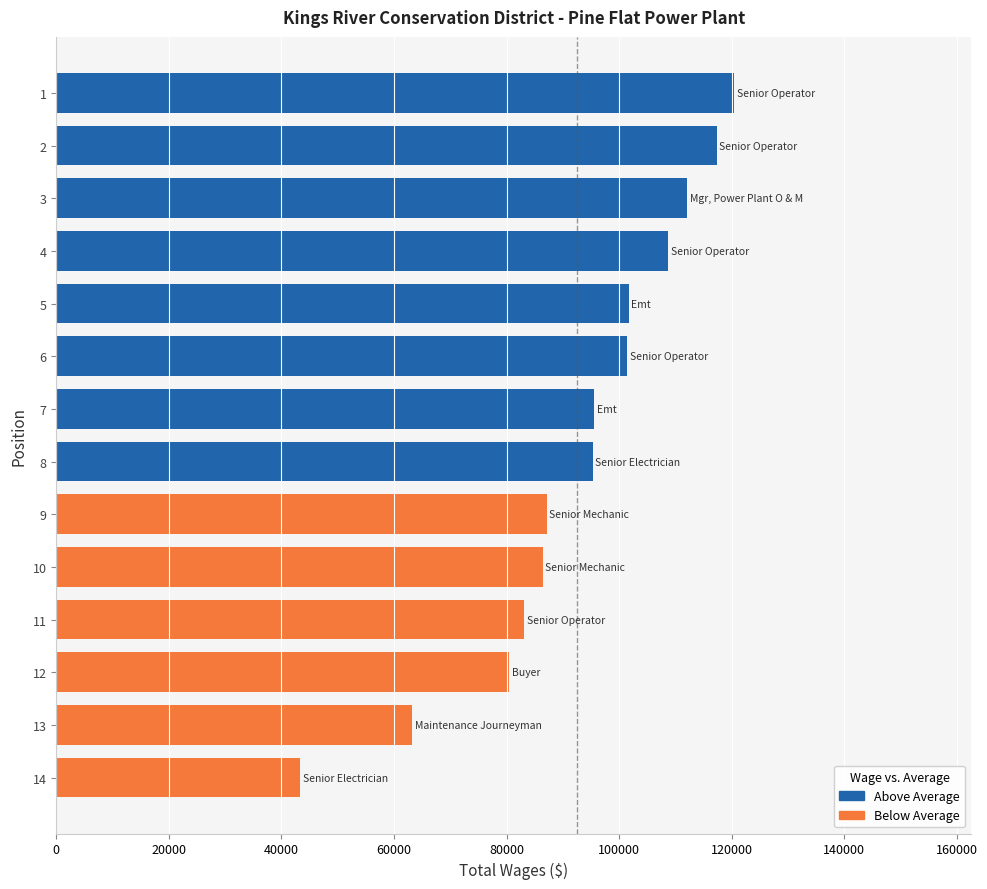

Are the bars horizontal?

Yes